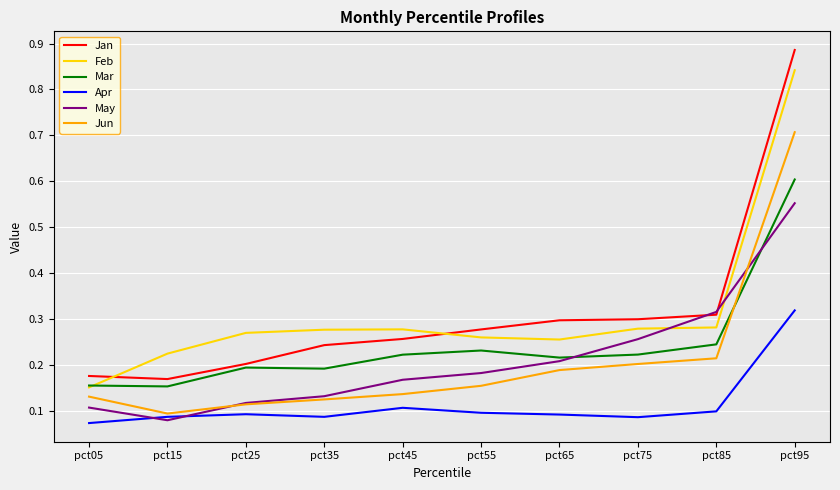

The May series shows 0.3 at pct75. True or false?

True